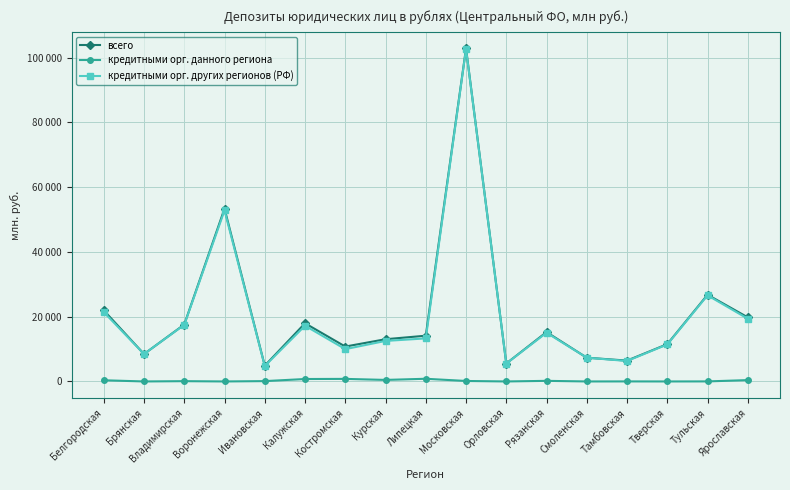

Reading right to left, extract all data points from this chart.

всего: Ярославская=19798	Тульская=26781	Тверская=11525	Тамбовская=6440	Смоленская=7338	Рязанская=15249	Орловская=5543	Московская=102852	Липецкая=14133	Курская=13044	Костромская=10777	Калужская=17967	Ивановская=4871	Воронежская=53372	Владимирская=17583	Брянская=8463	Белгородская=21963
кредитными орг. данного региона: Ярославская=419	Тульская=15	Тверская=0	Тамбовская=14	Смоленская=0	Рязанская=187	Орловская=0	Московская=149	Липецкая=831	Курская=476	Костромская=794	Калужская=754	Ивановская=105	Воронежская=0	Владимирская=90	Брянская=0	Белгородская=367
кредитными орг. других регионов (РФ): Ярославская=19378	Тульская=26602	Тверская=11434	Тамбовская=6320	Смоленская=7333	Рязанская=15046	Орловская=5531	Московская=102703	Липецкая=13298	Курская=12518	Костромская=9983	Калужская=17213	Ивановская=4766	Воронежская=52829	Владимирская=17493	Брянская=8463	Белгородская=21417